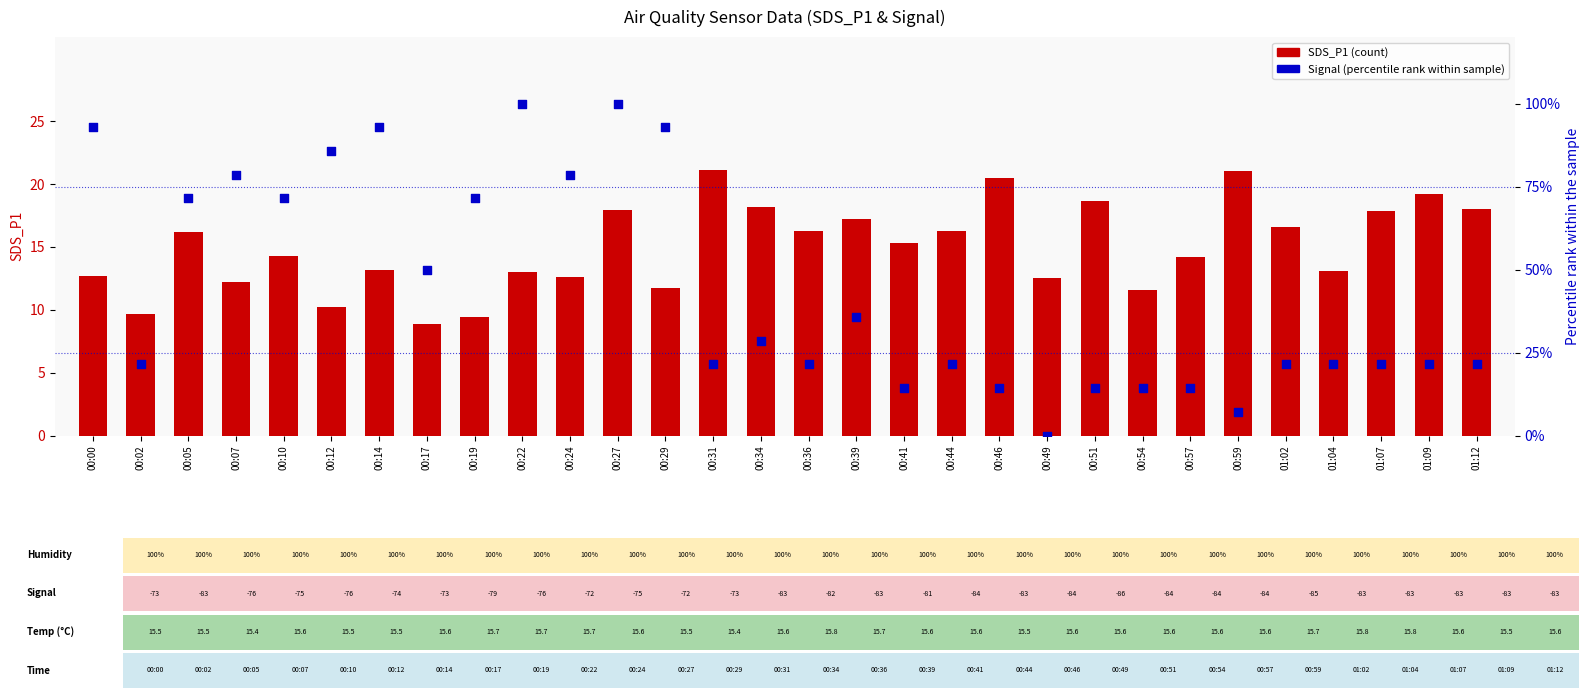

Which series contains the highest Y value?

Signal (percentile rank)